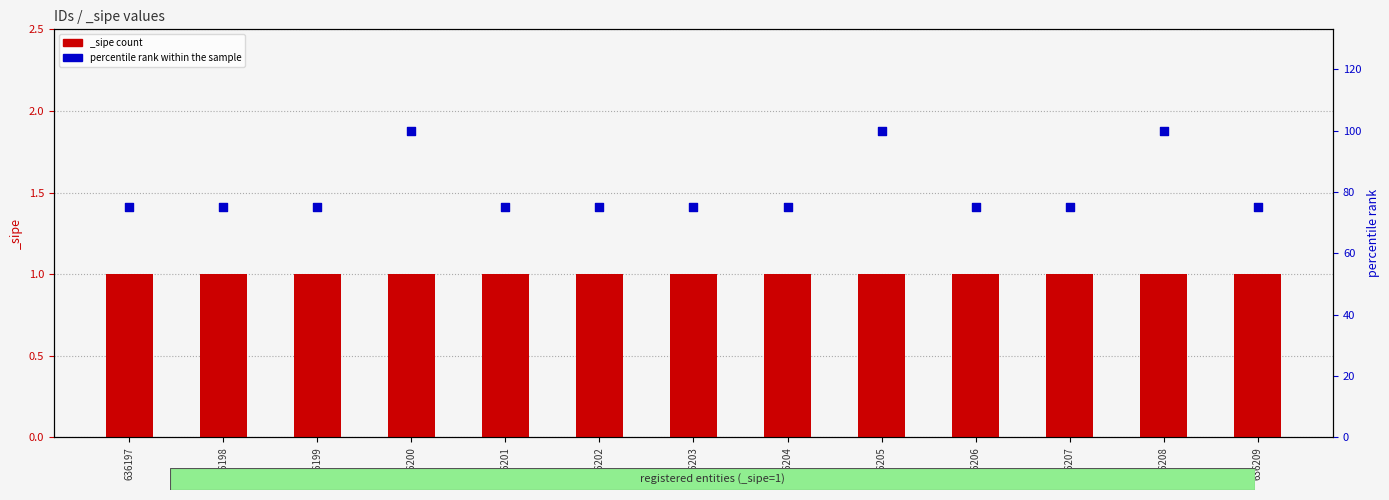

Between 636208 and 636206, which is larger?

636208